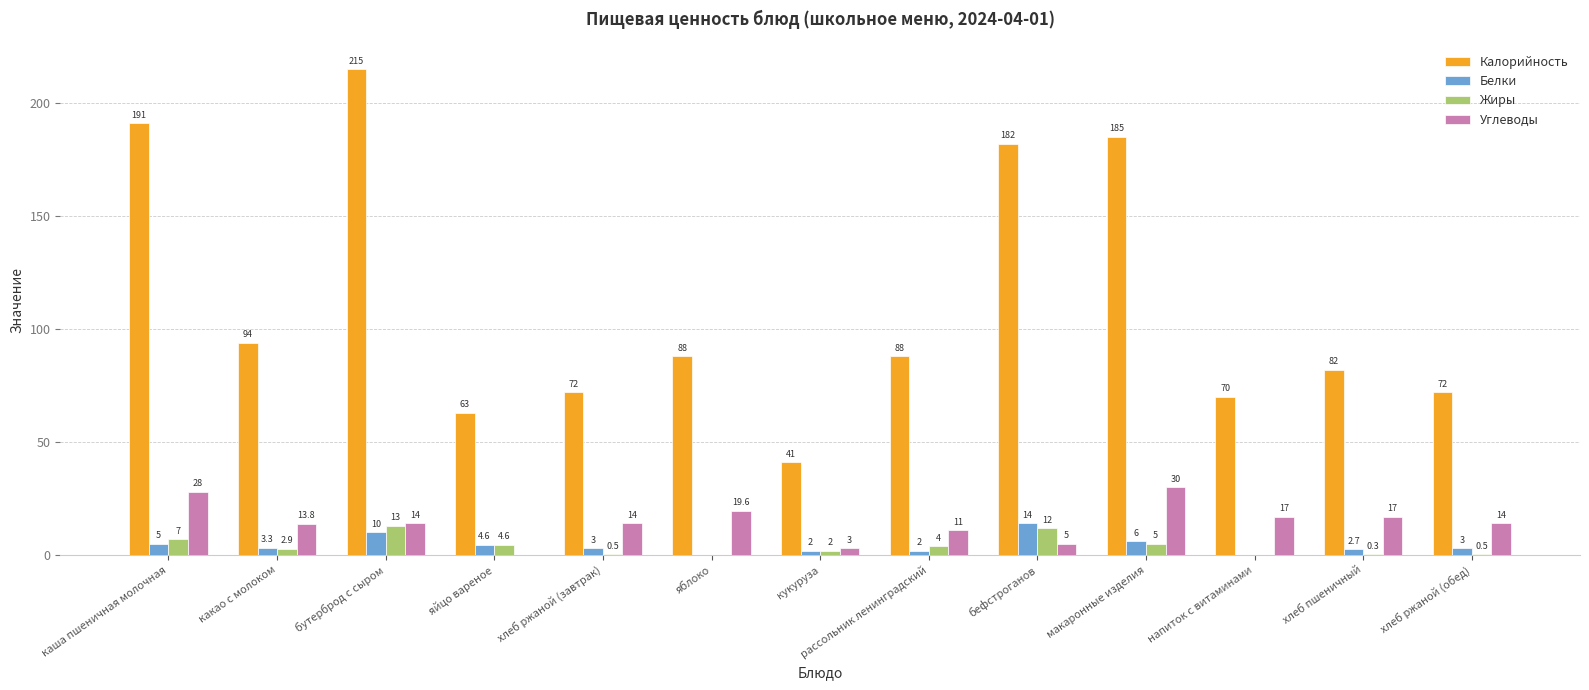

Where does the Калорийность series first go above 88?

каша пшеничная молочная